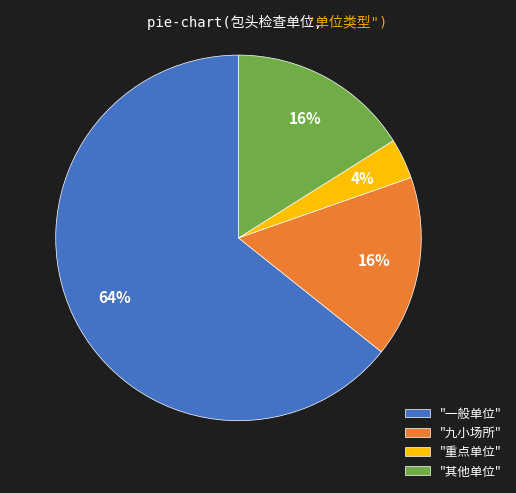

How many segments does this pie chart have?

4